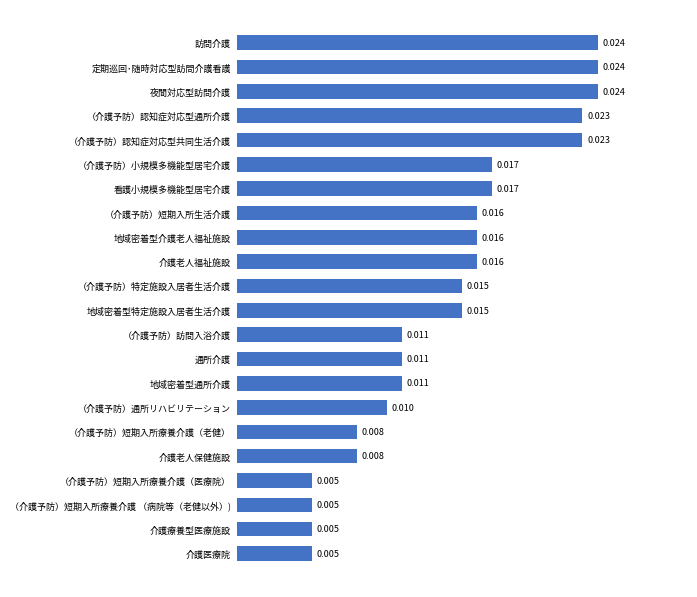

Between 看護小規模多機能型居宅介護 and 夜間対応型訪問介護, which is larger?

夜間対応型訪問介護